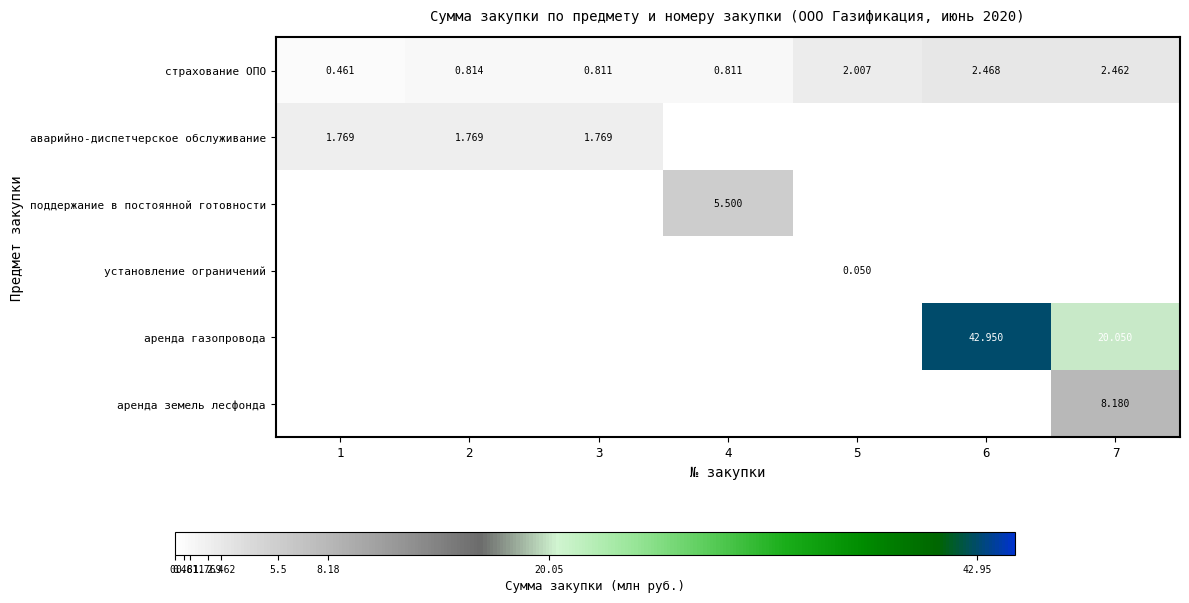

What is the difference between the maximum and minimum values in the страхование ОПО series?

2.0